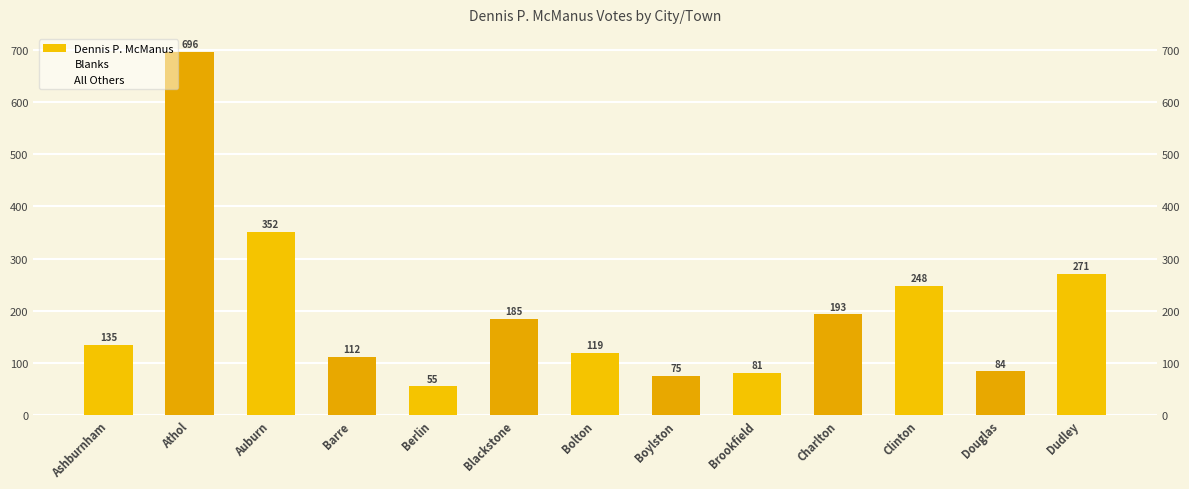

At Clinton, list the series in order from smallest to largest.

All Others, Blanks, Dennis P. McManus